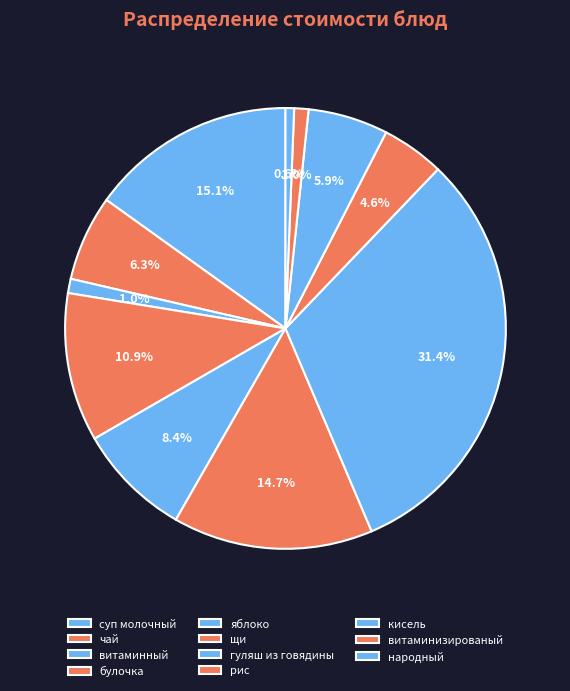

To the nearest percent, what portion does кисель represent?

6%